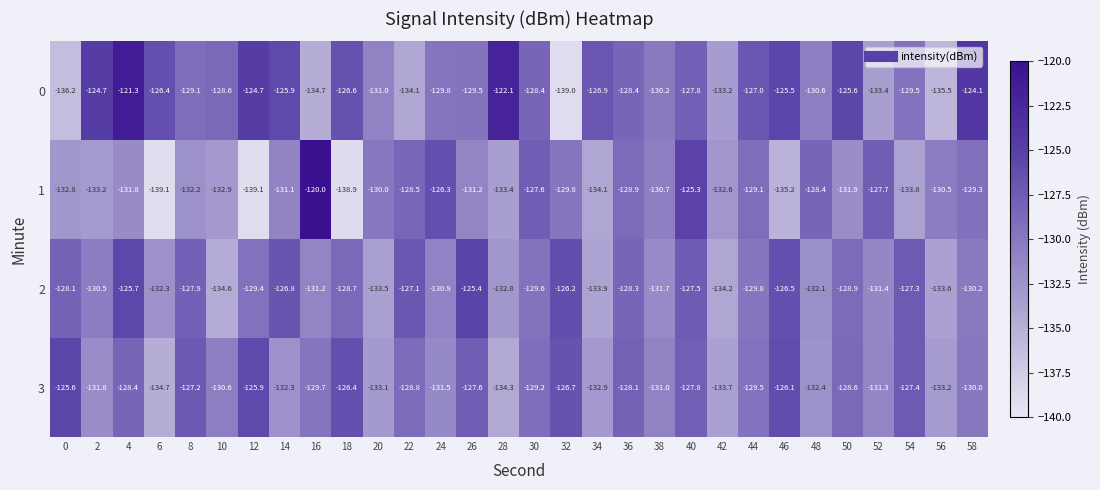

What is the approximate value of 1 at 46?

-135.2